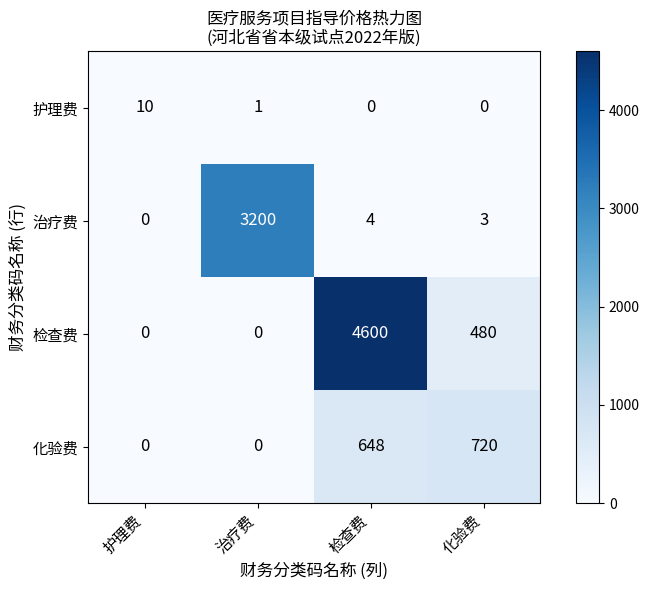

Reading right to left, extract all data points from this chart.

护理费: 0	0	1	10
治疗费: 3	4	3200	0
检查费: 480	4600	0	0
化验费: 720	648	0	0